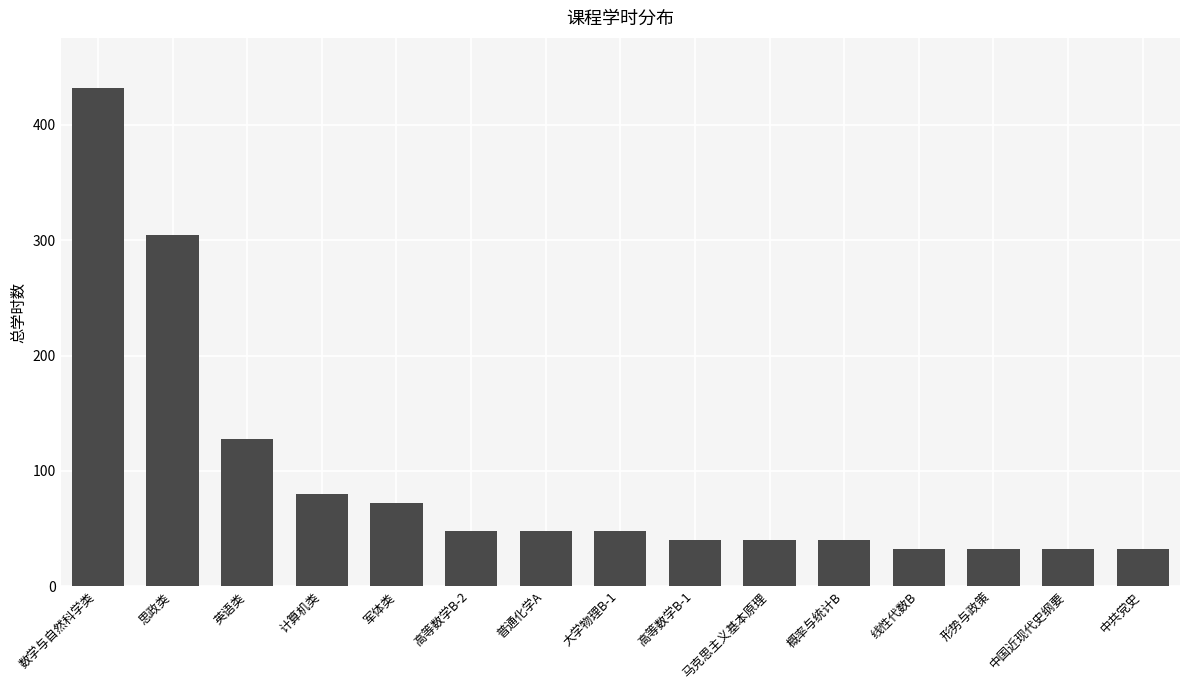

What is the minimum value shown in the chart?

32